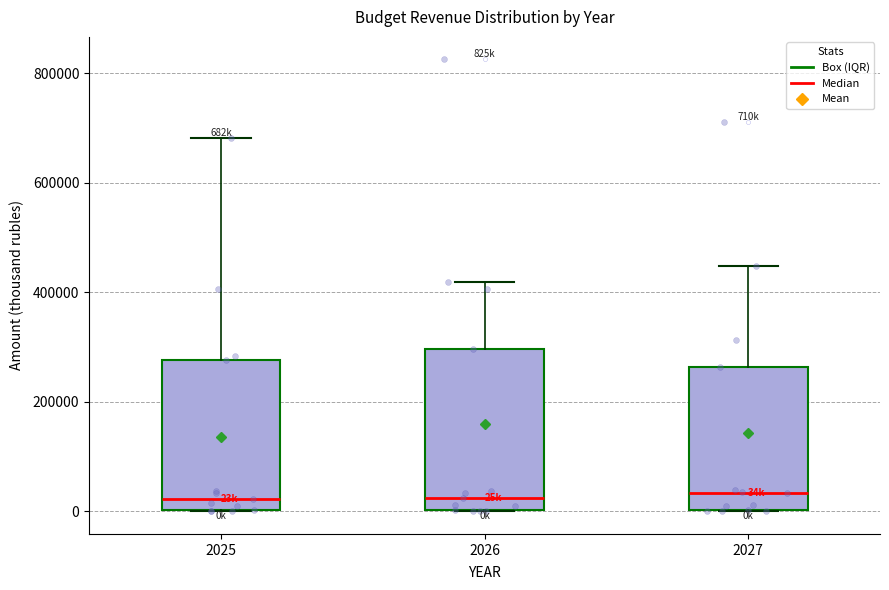

Where does the median line of the box at x = 2025 sit on the y-axis? The values are not printed on the chart, so give them approximately, as read against the axis.

20000